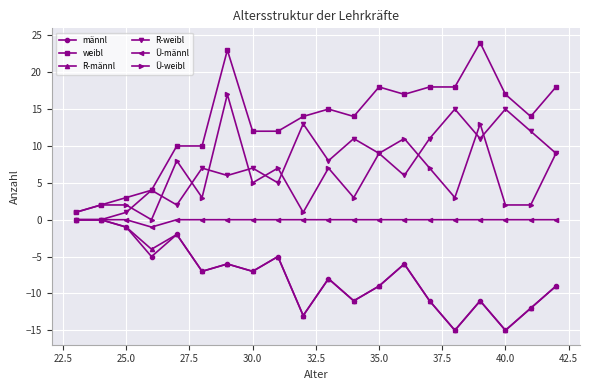

What is the greatest value displayed?

24